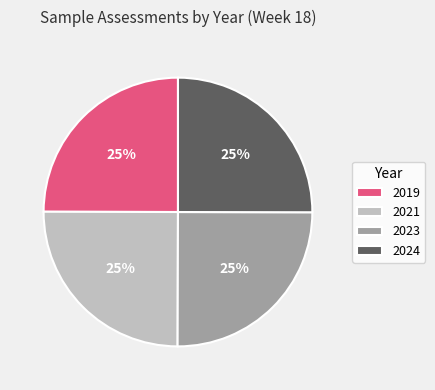

How many slices are in this pie chart?

4